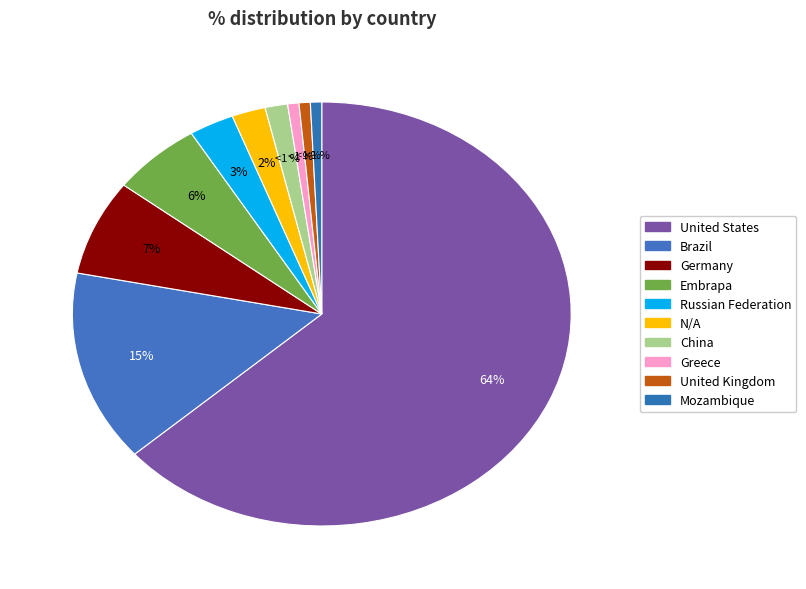

Rank the categories by value from lowest to highest.

Greece, United Kingdom, Mozambique, China, N/A, Russian Federation, Embrapa, Germany, Brazil, United States